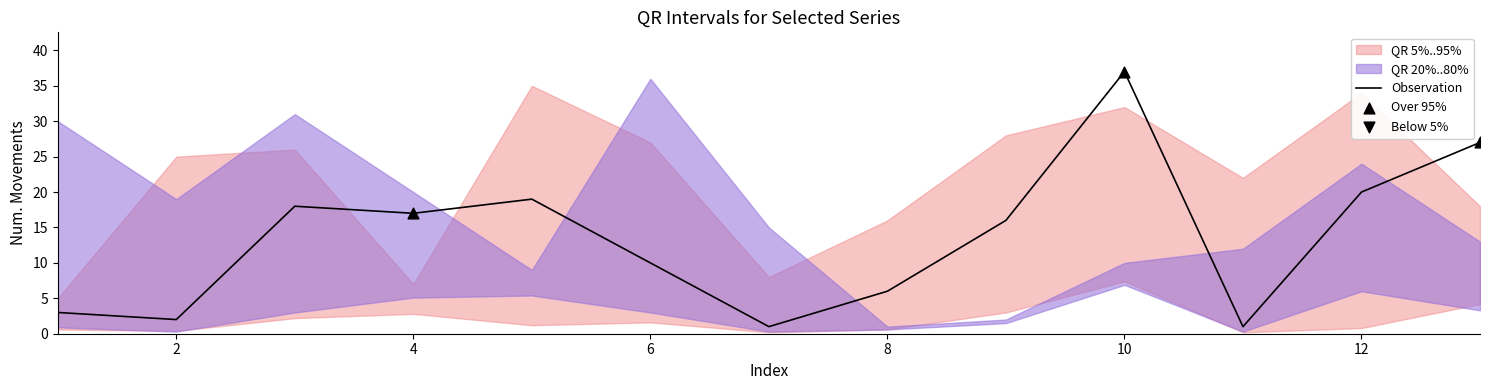

True or false: Observation has a value of 9 at 12.

False